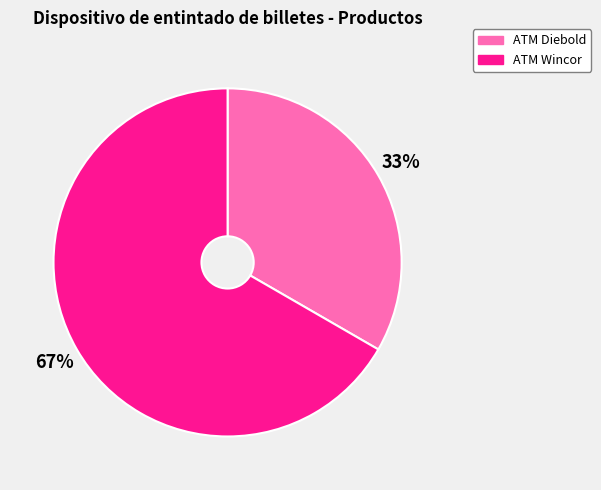

To the nearest percent, what is the combined percentage of ATM Diebold and ATM Wincor?

100%